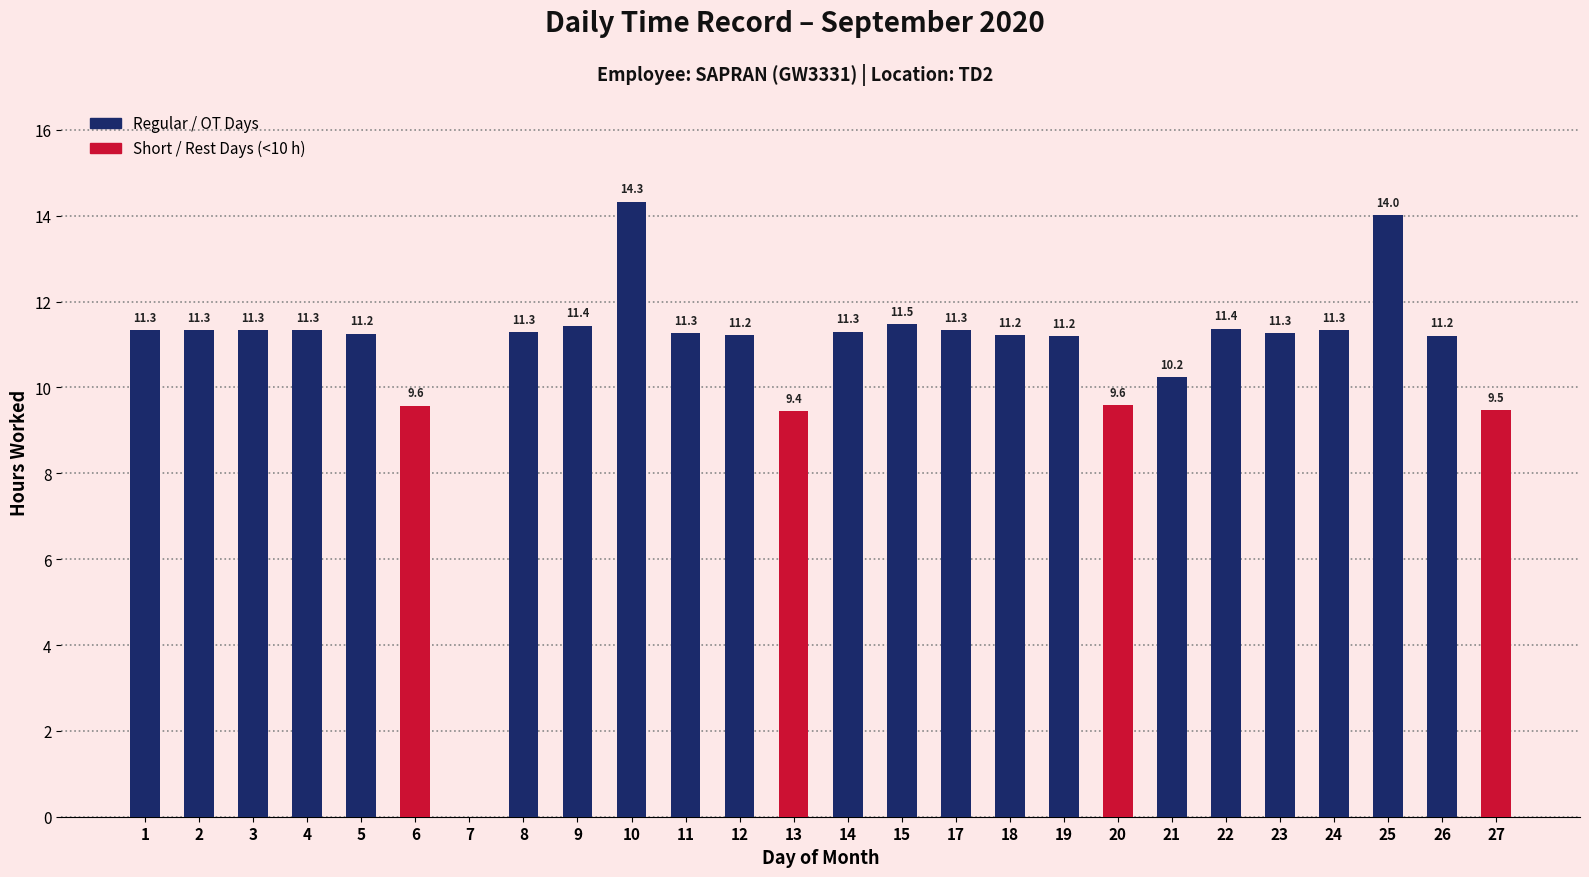

Does the chart contain stacked bars?

No